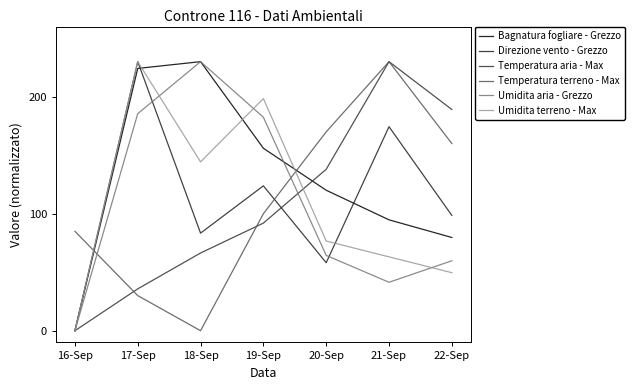

What is the difference between the second highest and second lowest values in the Direzione vento - Grezzo series?

116.3